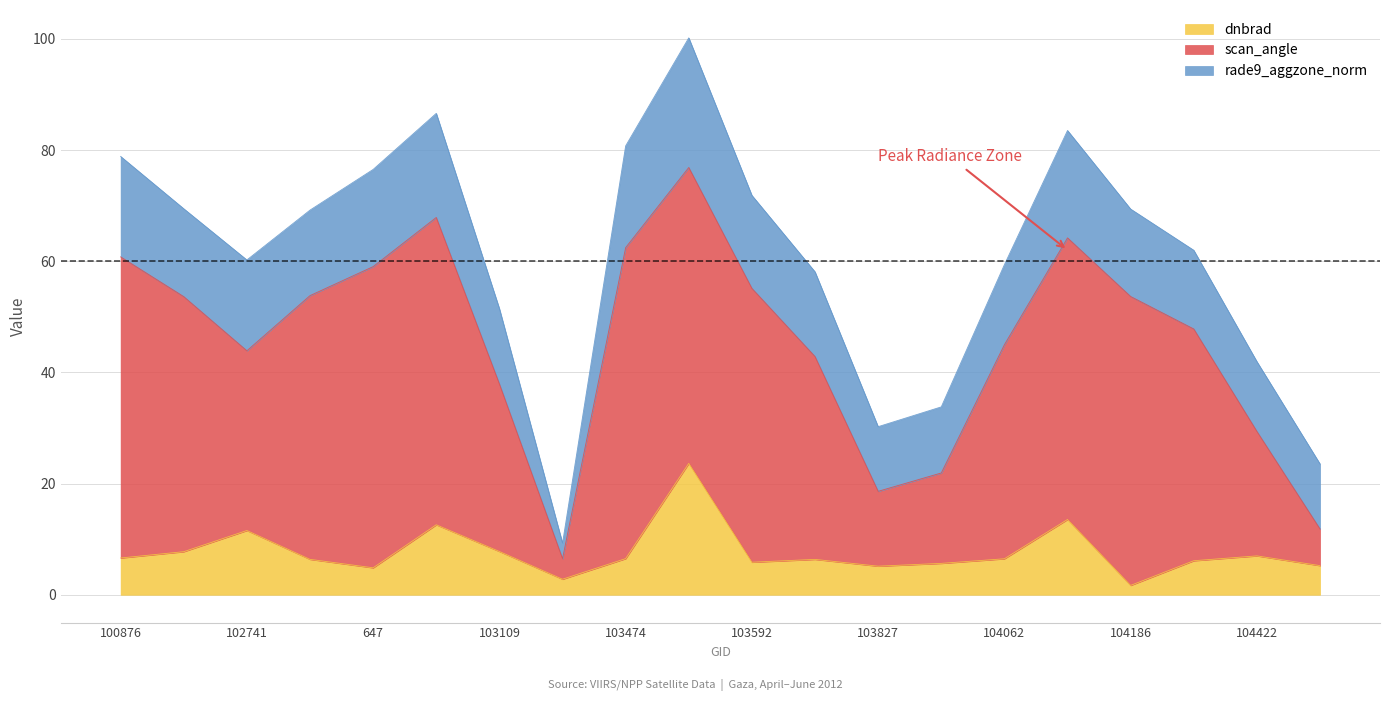

What value does the dnbrad series have at 103583?

23.6